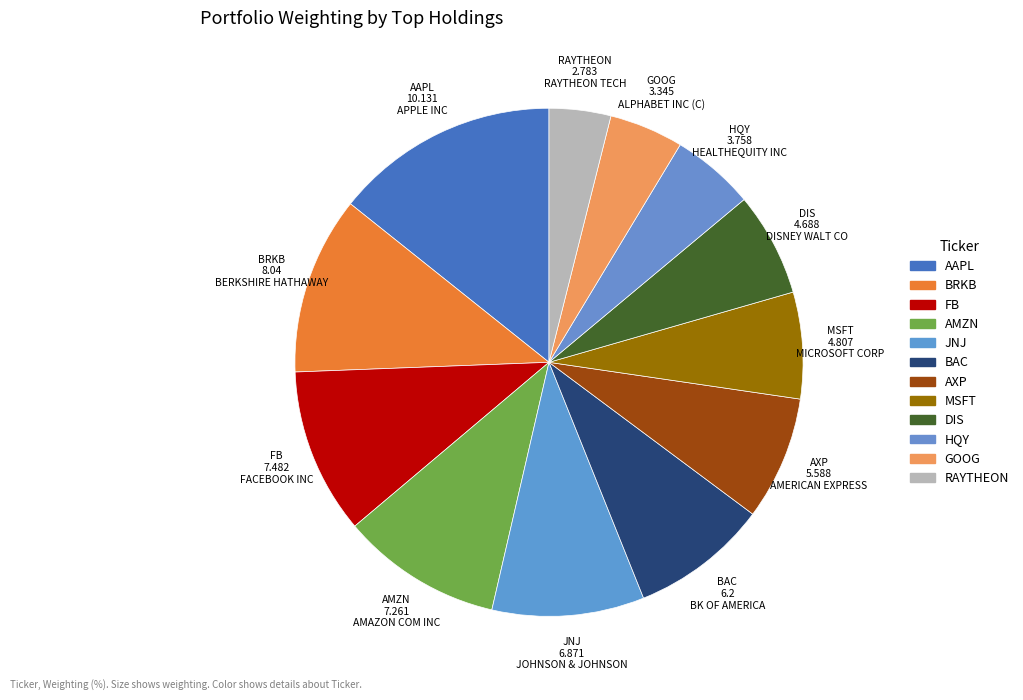

Combined, do JNJ and AXP account for over 50%?

No